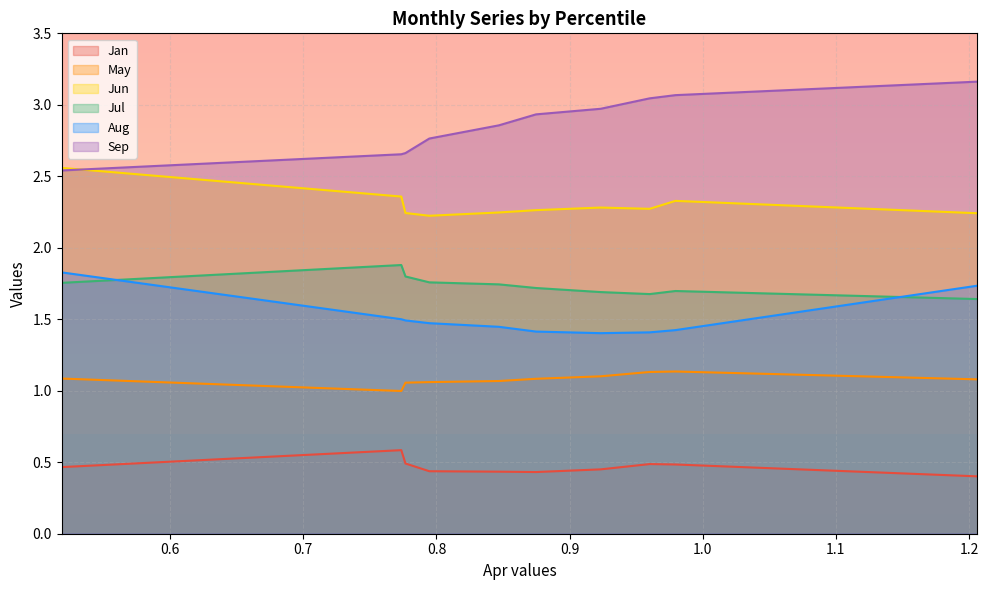

Is the value of Aug at pct05 greater than the value of Sep at pct75?

No